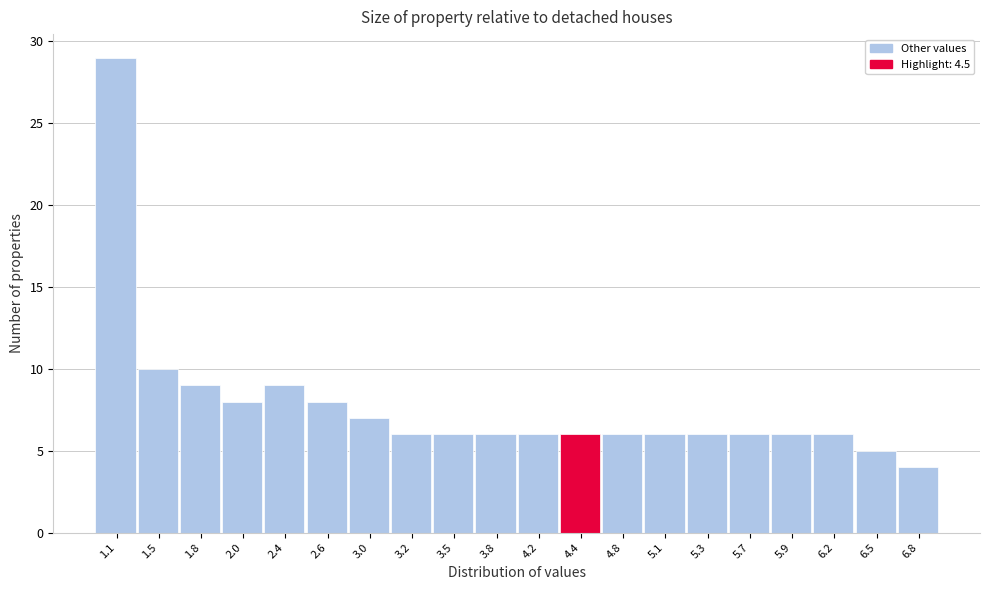

Reading left to right, list every bar in this chart as the range it spans on the x-axis followed by its height. The values are not printed on the chart, so give them approximately, as read against the axis.

1.0 to 1.3: 29
1.3 to 1.6: 10
1.6 to 1.9: 9
1.9 to 2.2: 8
2.2 to 2.5: 9
2.5 to 2.8: 8
2.8 to 3.1: 7
3.1 to 3.4: 6
3.4 to 3.7: 6
3.7 to 4.0: 6
4.0 to 4.3: 6
4.3 to 4.6: 6
4.6 to 4.9: 6
4.9 to 5.2: 6
5.2 to 5.5: 6
5.5 to 5.8: 6
5.8 to 6.1: 6
6.1 to 6.4: 6
6.4 to 6.7: 5
6.7 to 7.0: 4